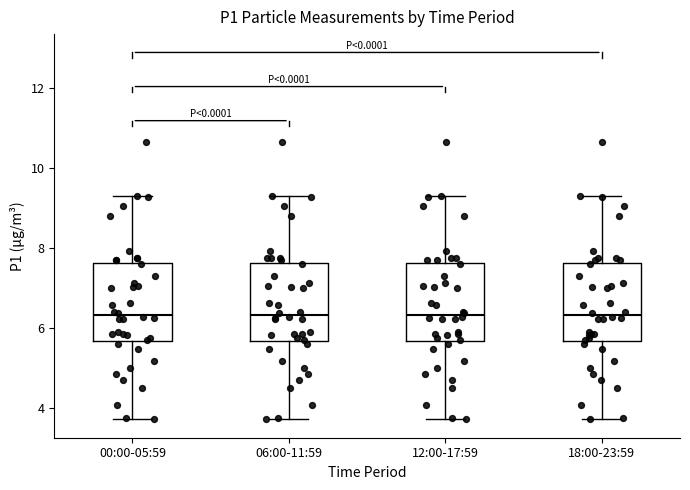

Where does the upper whisker of the box for 06:00-11:59 end on the y-axis? The values are not printed on the chart, so give them approximately, as read against the axis.

9.4